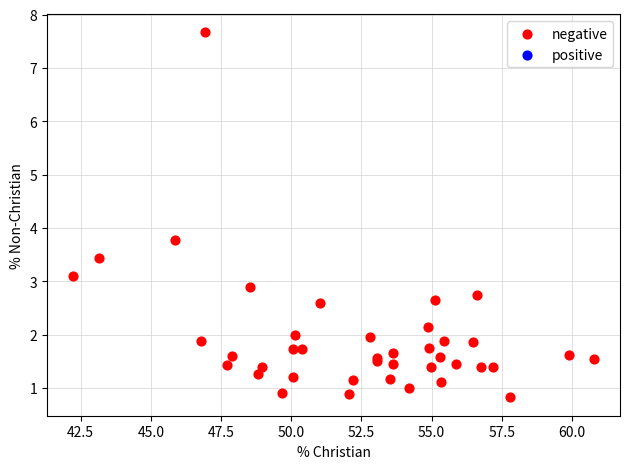

What Y value in the scatter plot is closest to 4?

3.8